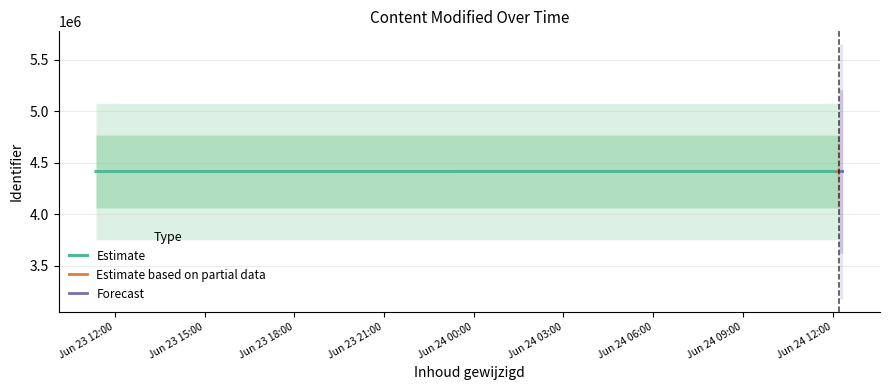

Does the chart have visible grid lines?

Yes